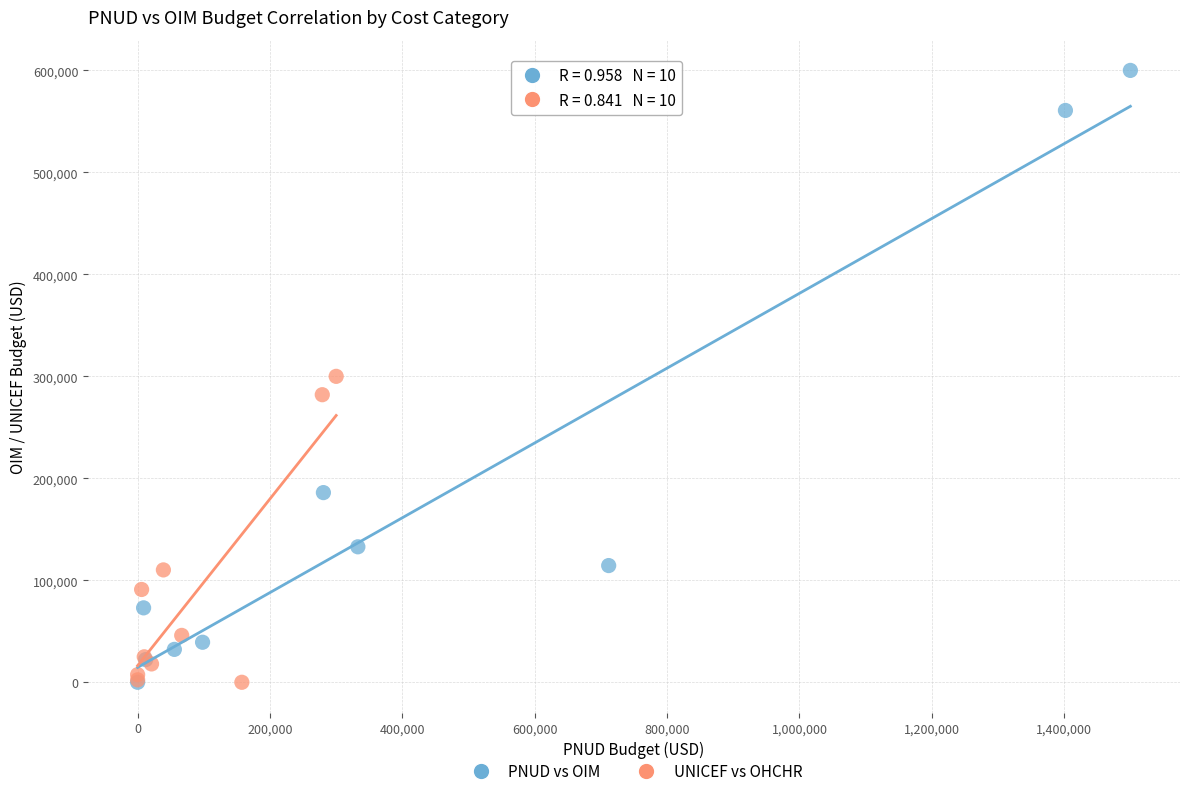

Which series contains the highest Y value?

PNUD vs OIM